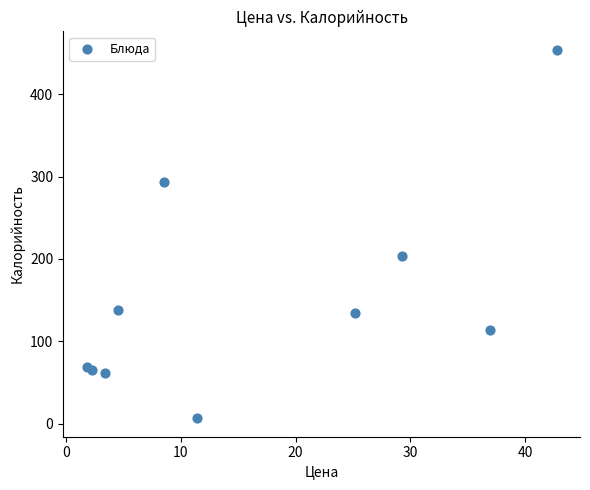

What Y value in the scatter plot is closest to 230?

203.5